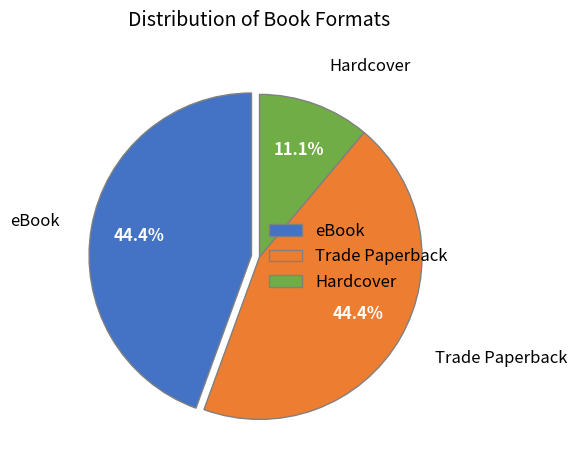

To the nearest percent, what percentage of the pie is Trade Paperback?

44%